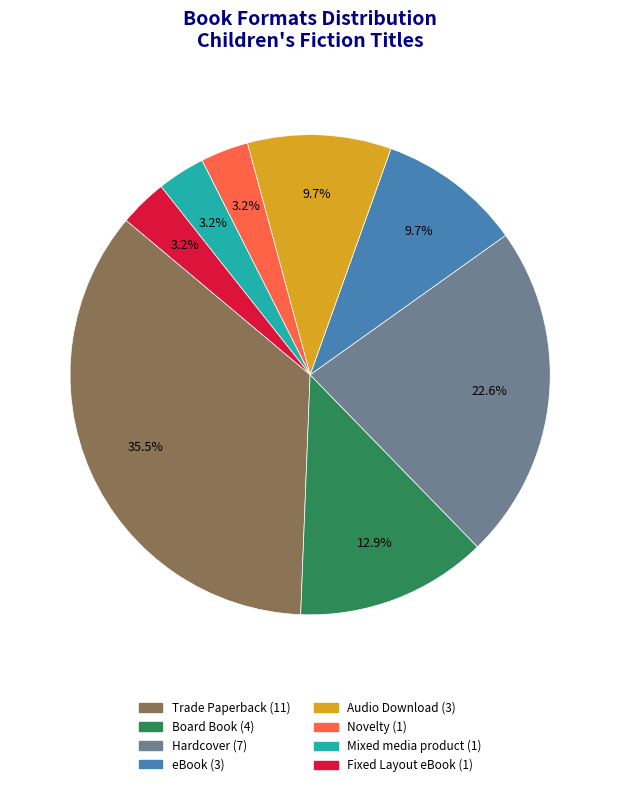

To the nearest percent, what portion does Hardcover represent?

23%